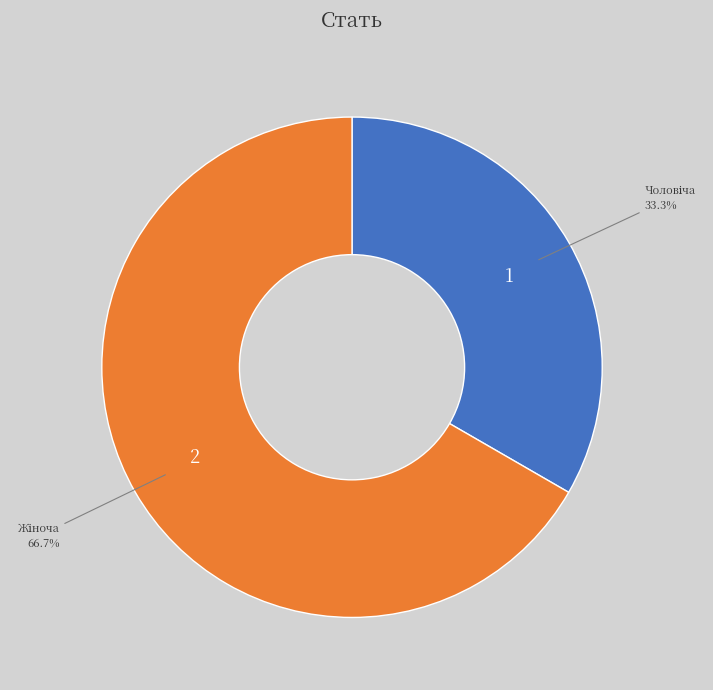

Does any single category account for the majority?

Yes